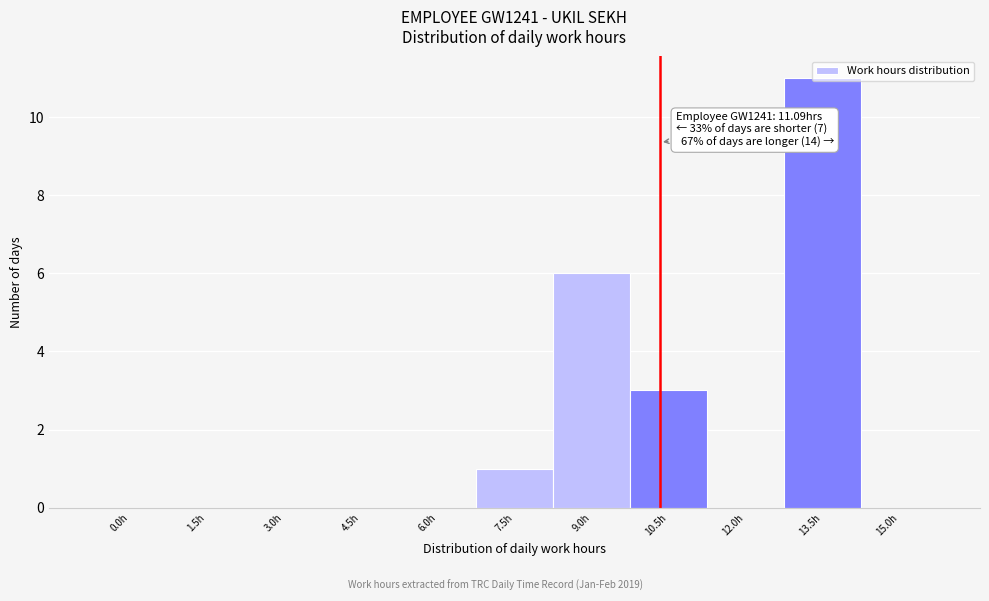

What is the sum of all values?

21